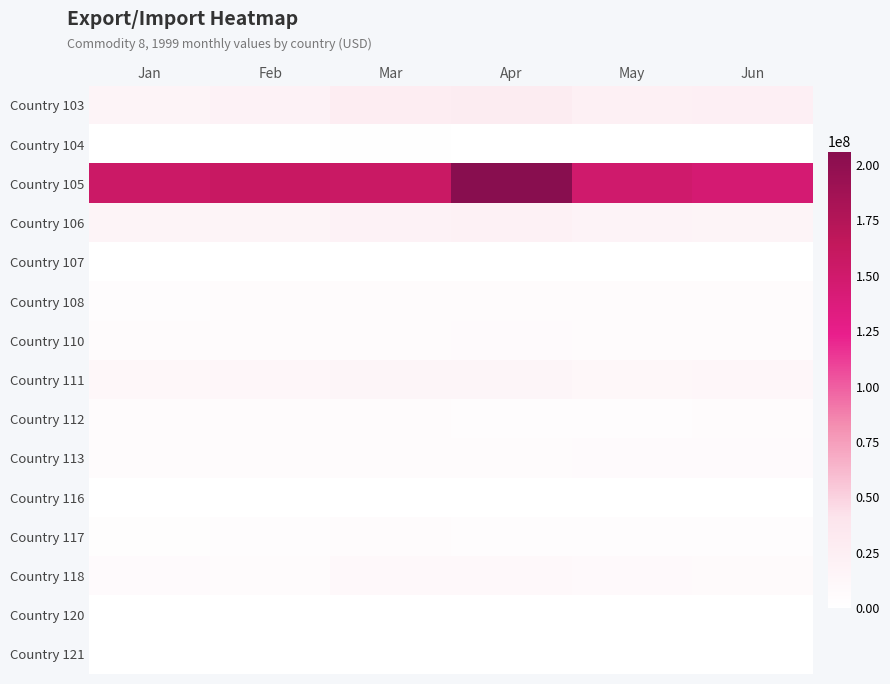

Which series has the largest total across all categories?

Country 105